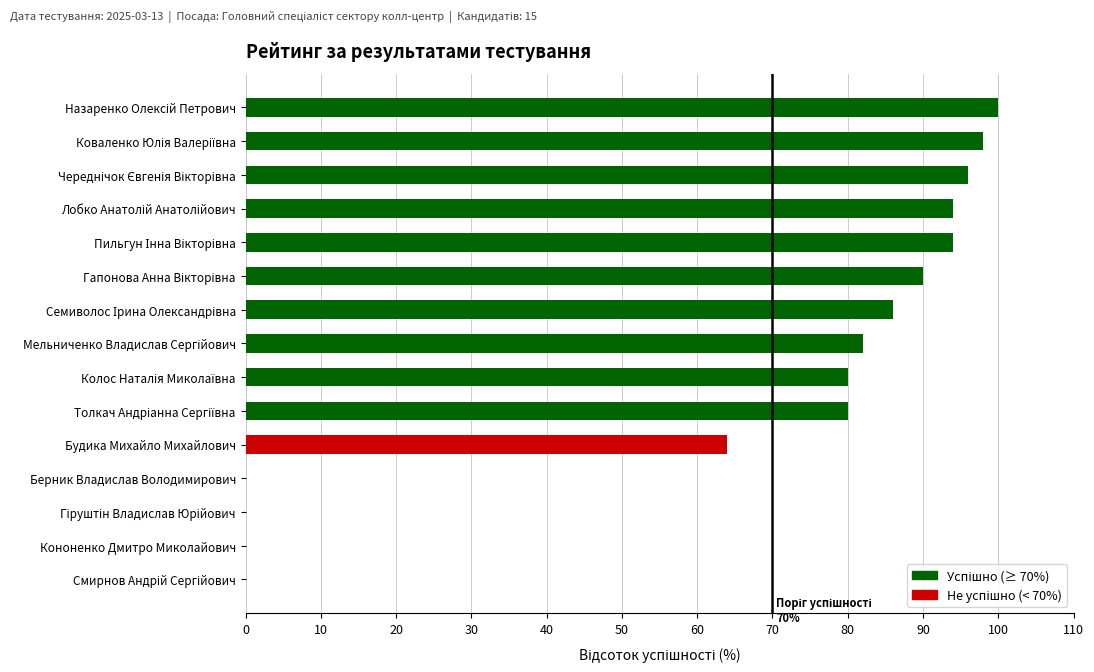

Are the bars horizontal?

Yes